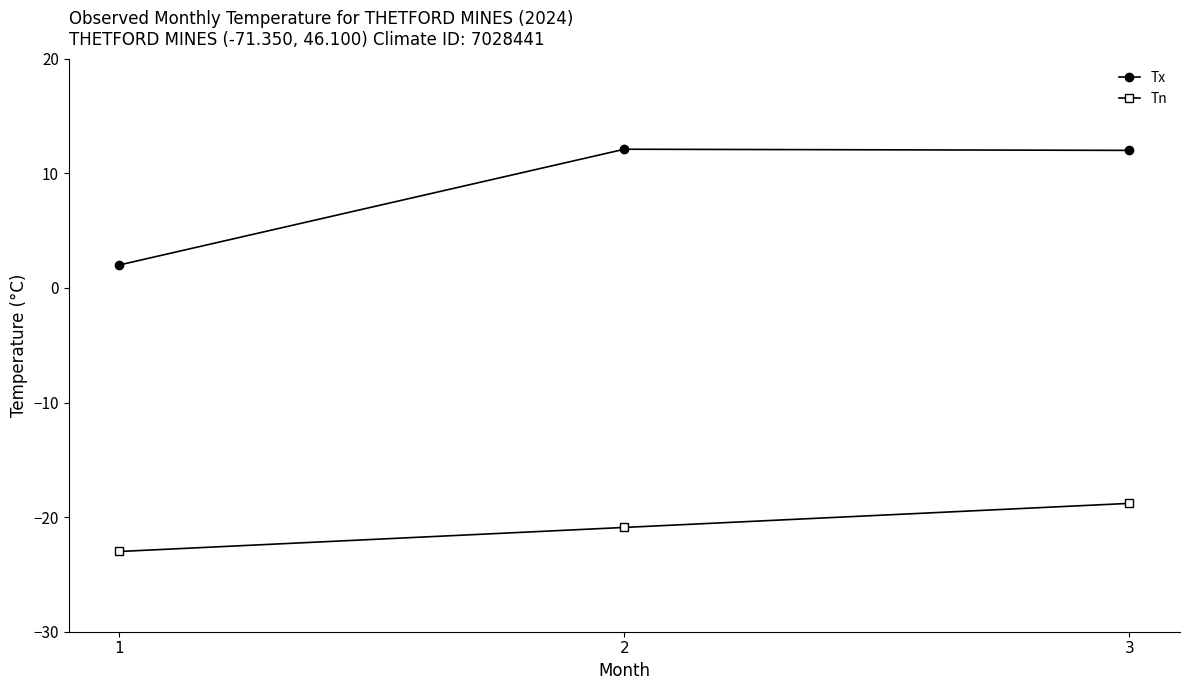

How many lines are shown in the chart?

2